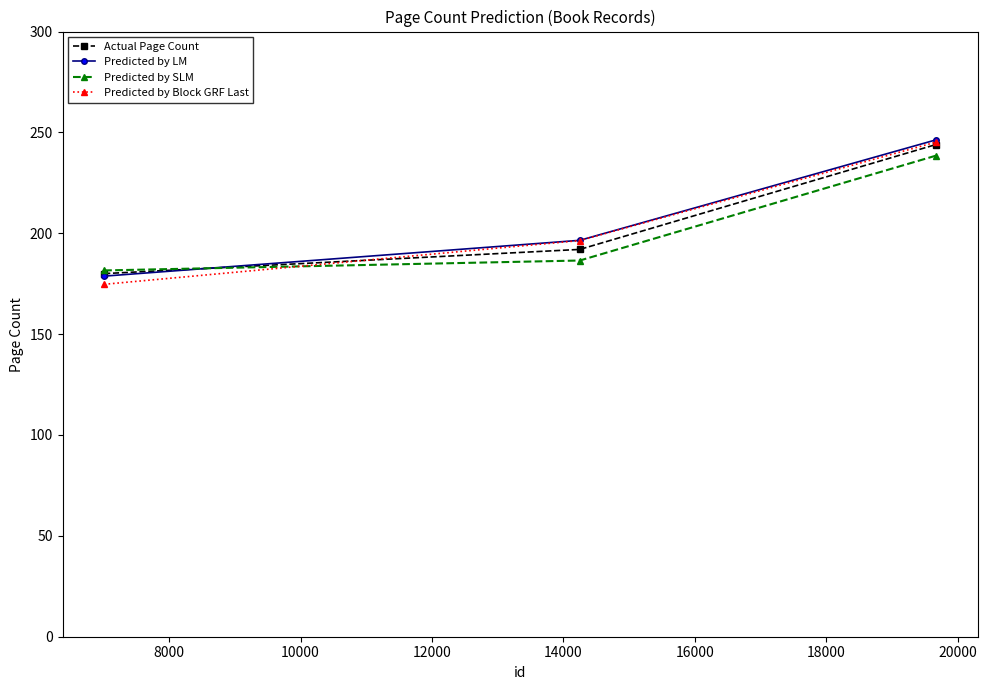

Which series has the largest range (max minus min)?

Predicted by Block GRF Last